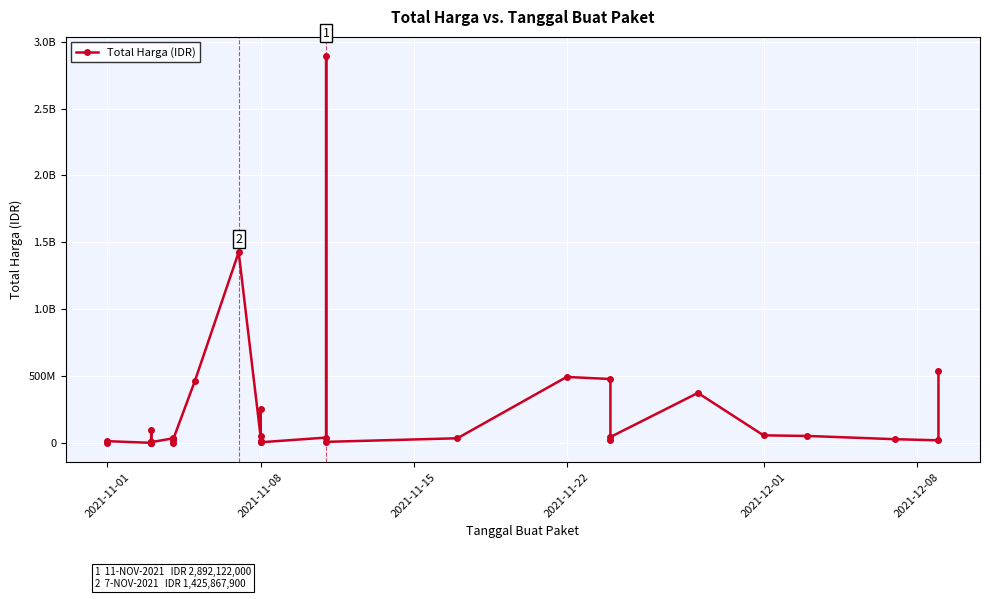

What is the difference between the maximum and second lowest values?

2891940000